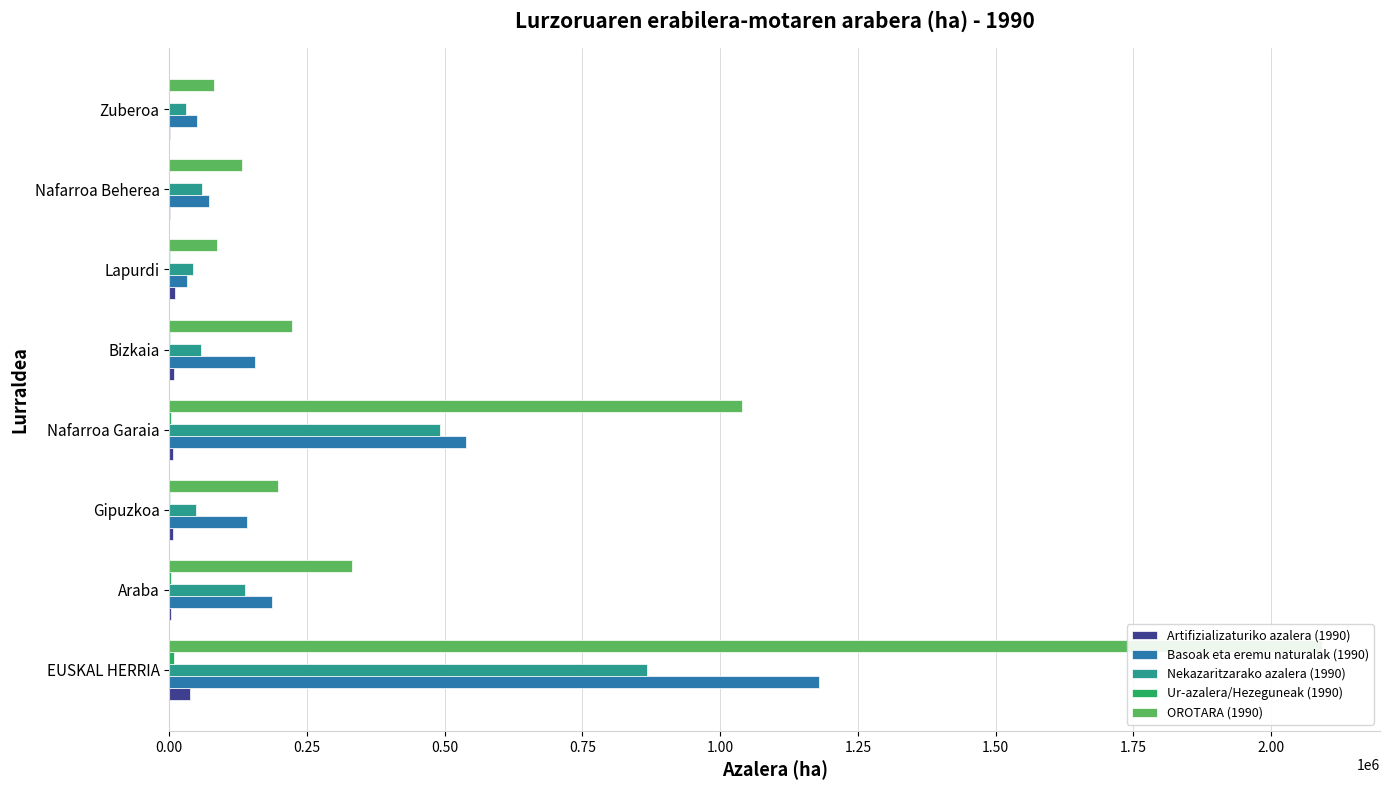

Is it true that Artifizializaturiko azalera (1990) equals 37478.9 at EUSKAL HERRIA?

True